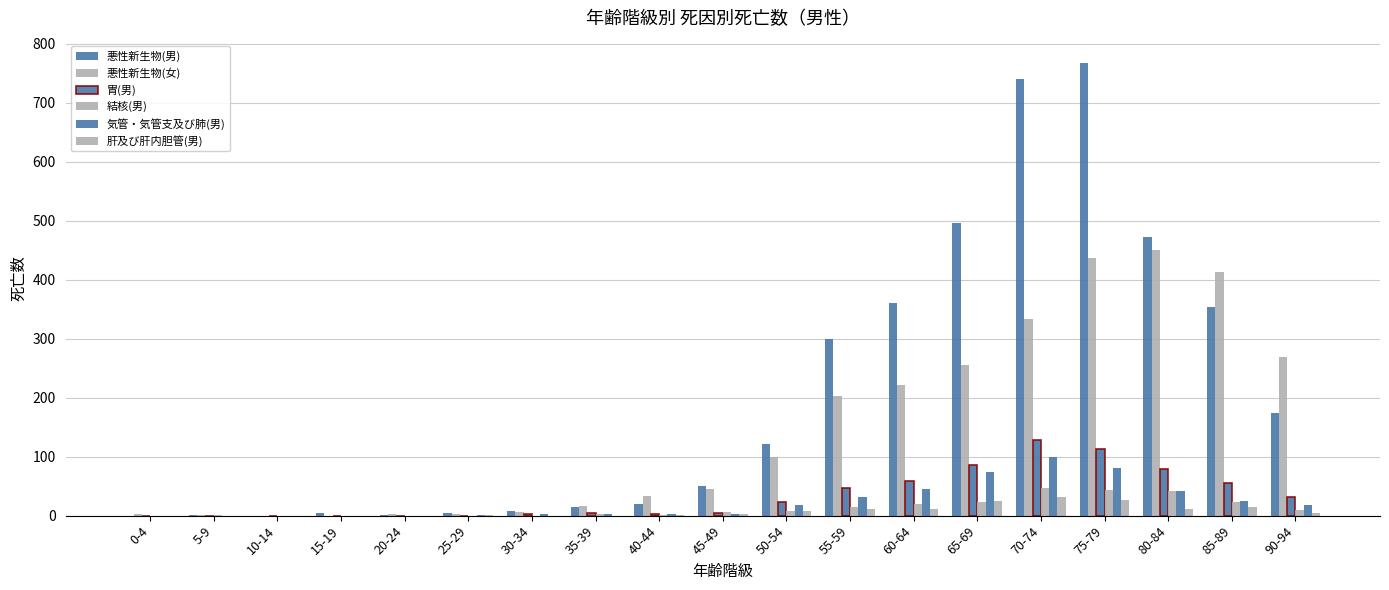

What value does the 肝及び肝内胆管(男) series have at 80-84, to the nearest 10?

10